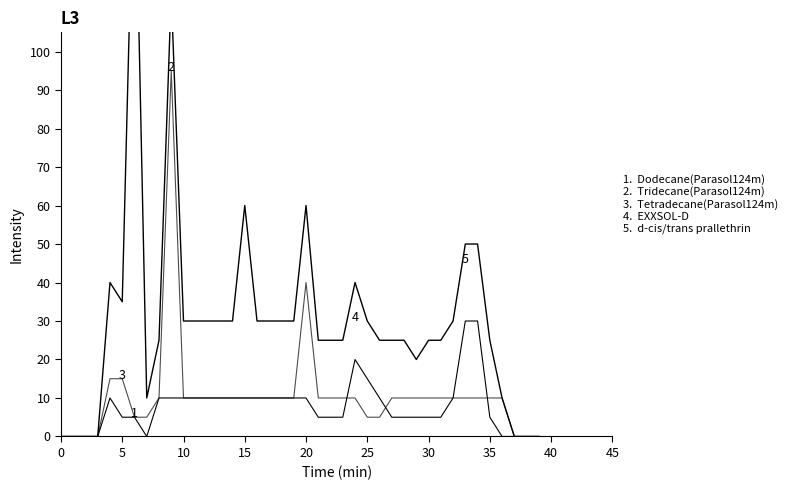

Count the number of categories in the chart.

40